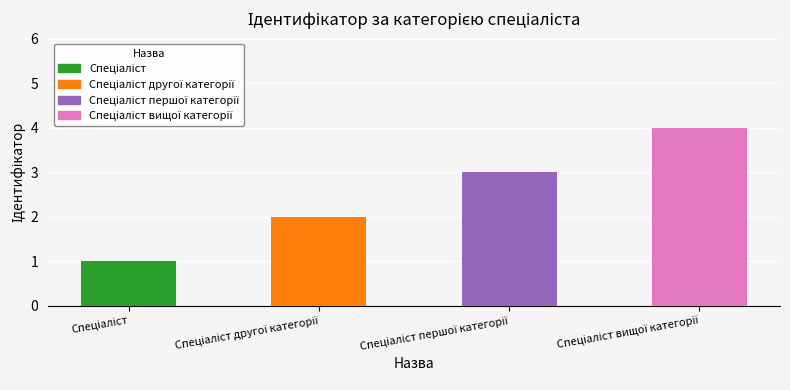

What is the sum of all values?

10